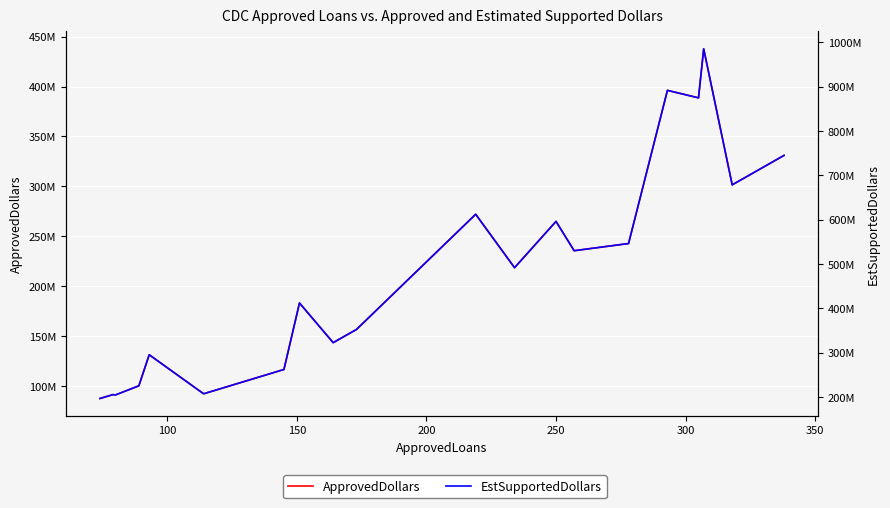

Which series has the widest spread of values?

EstSupportedDollars